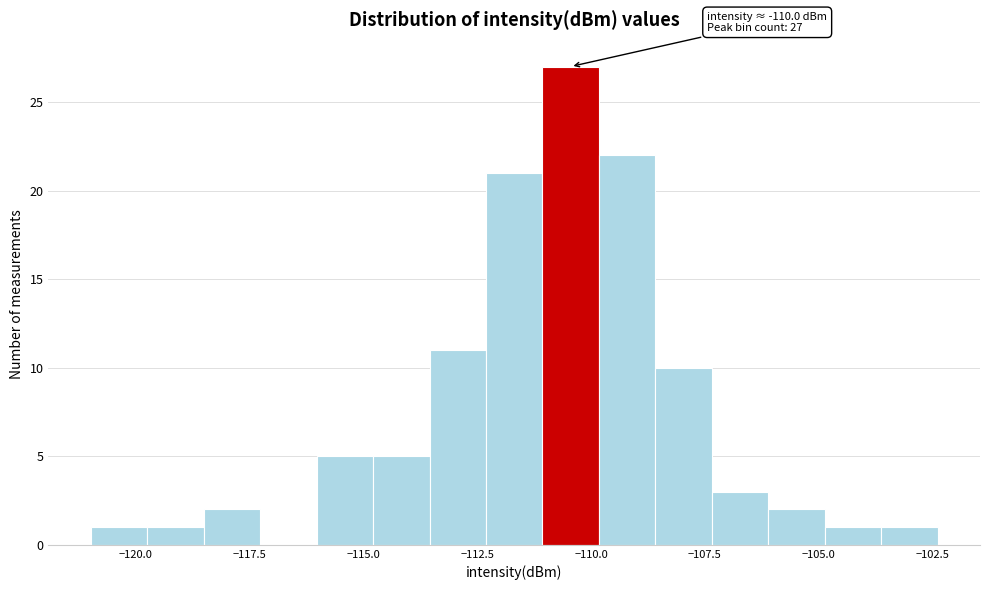

Around what value on the x-axis is the tallest bar? Give the approximate position of its centre, as read against the axis.

-110.5